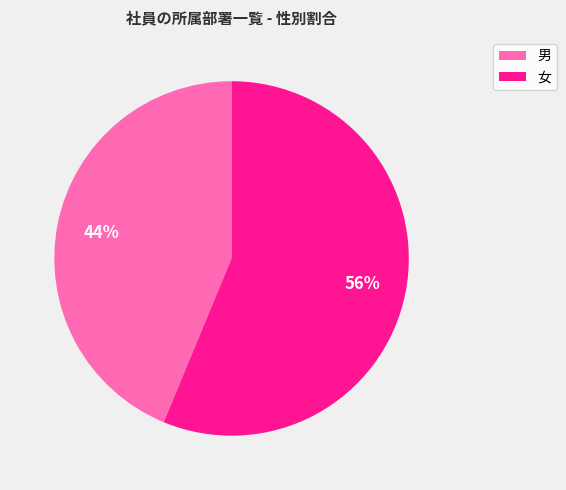

How many segments does this pie chart have?

2